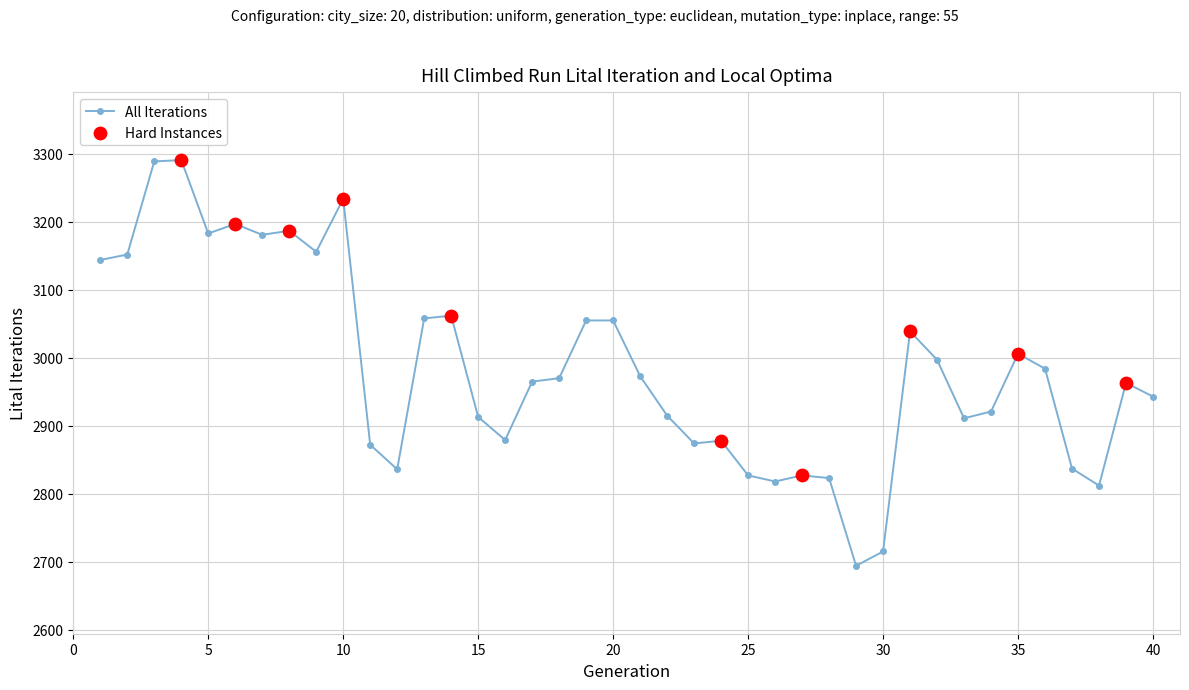

What is the sum of all values?

119436